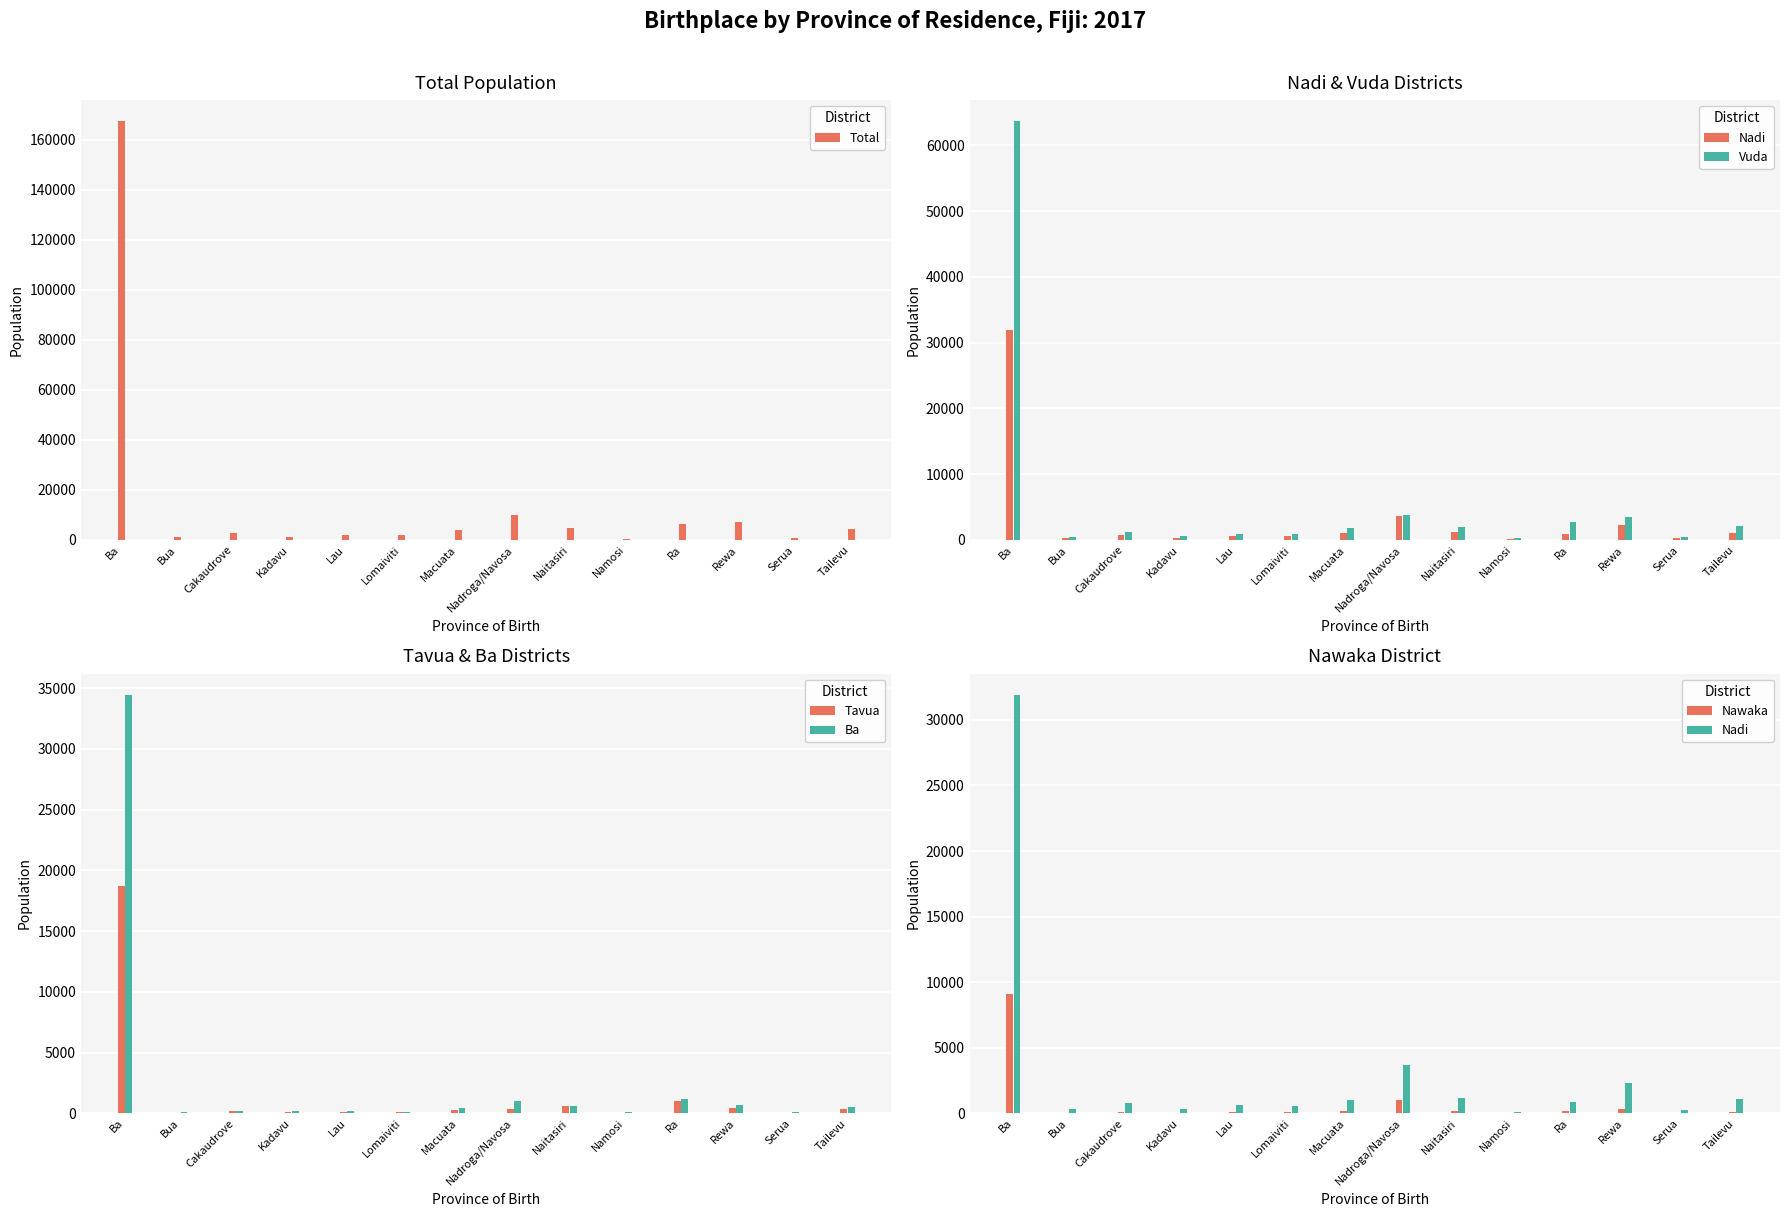

Rank the series by their maximum value, from lowest to highest.

Nawaka, Tavua, Nadi, Ba, Vuda, Total